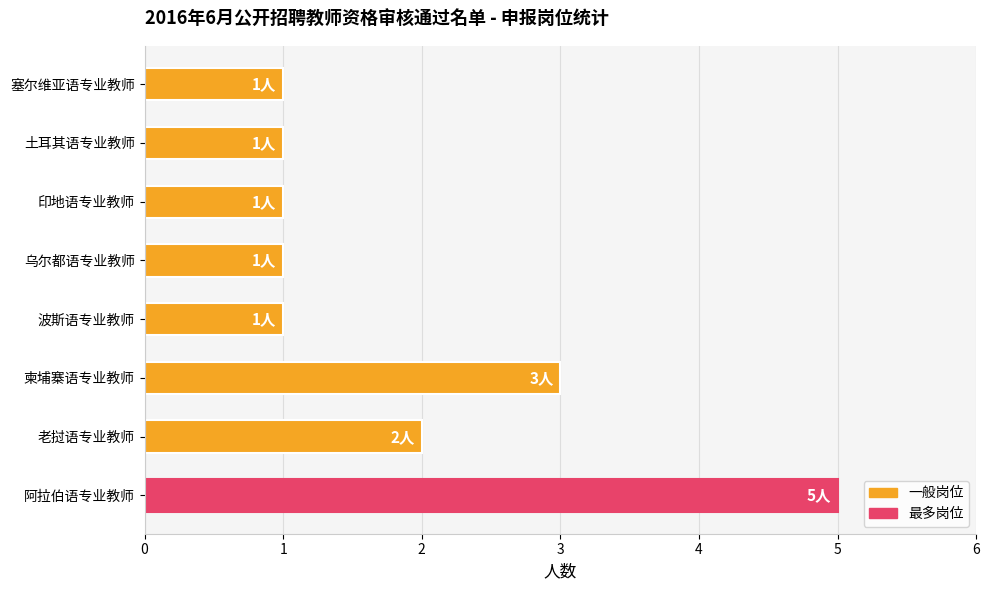

Reading top to bottom, extract all data points from this chart.

塞尔维亚语专业教师=1	土耳其语专业教师=1	印地语专业教师=1	乌尔都语专业教师=1	波斯语专业教师=1	柬埔寨语专业教师=3	老挝语专业教师=2	阿拉伯语专业教师=5